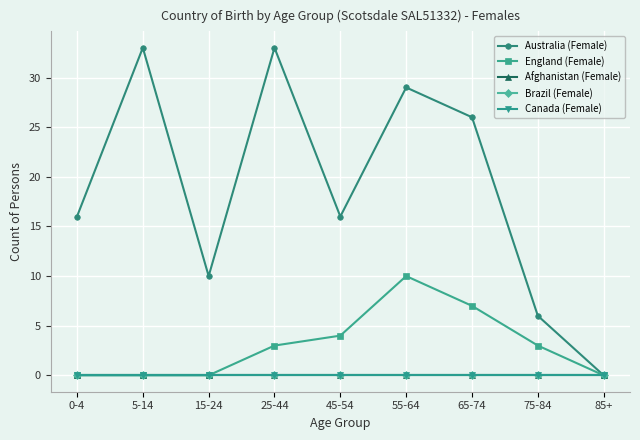

Is this an area chart (filled region under the line)?

No